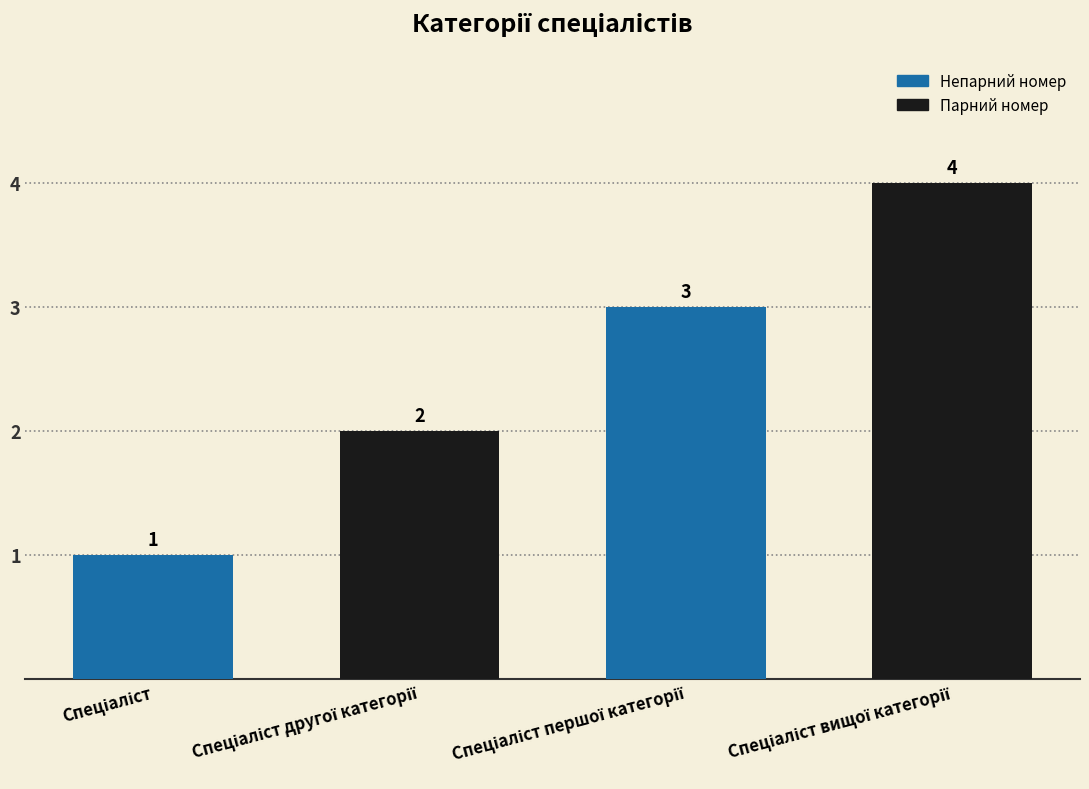

What is the sum of all values?

10